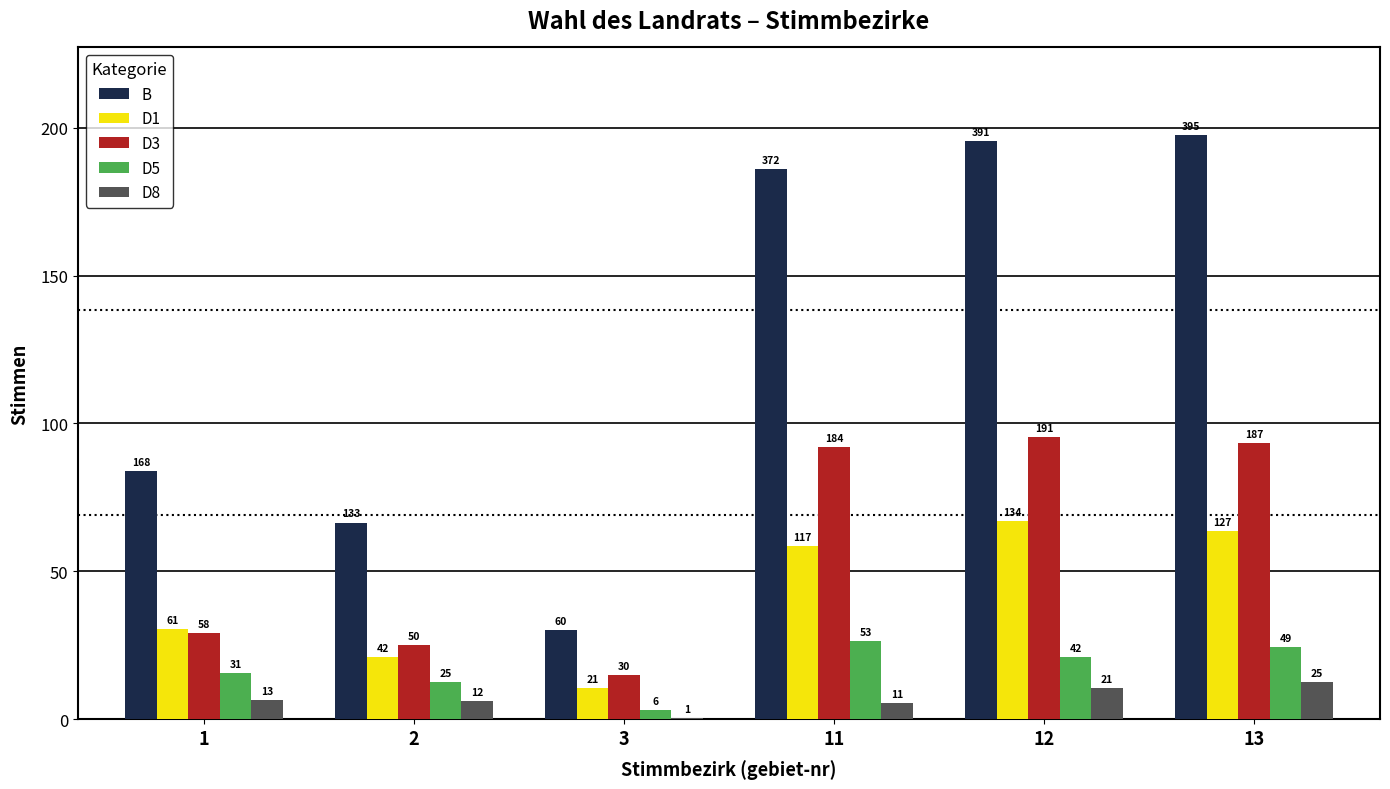

What is the minimum value for D3?

30